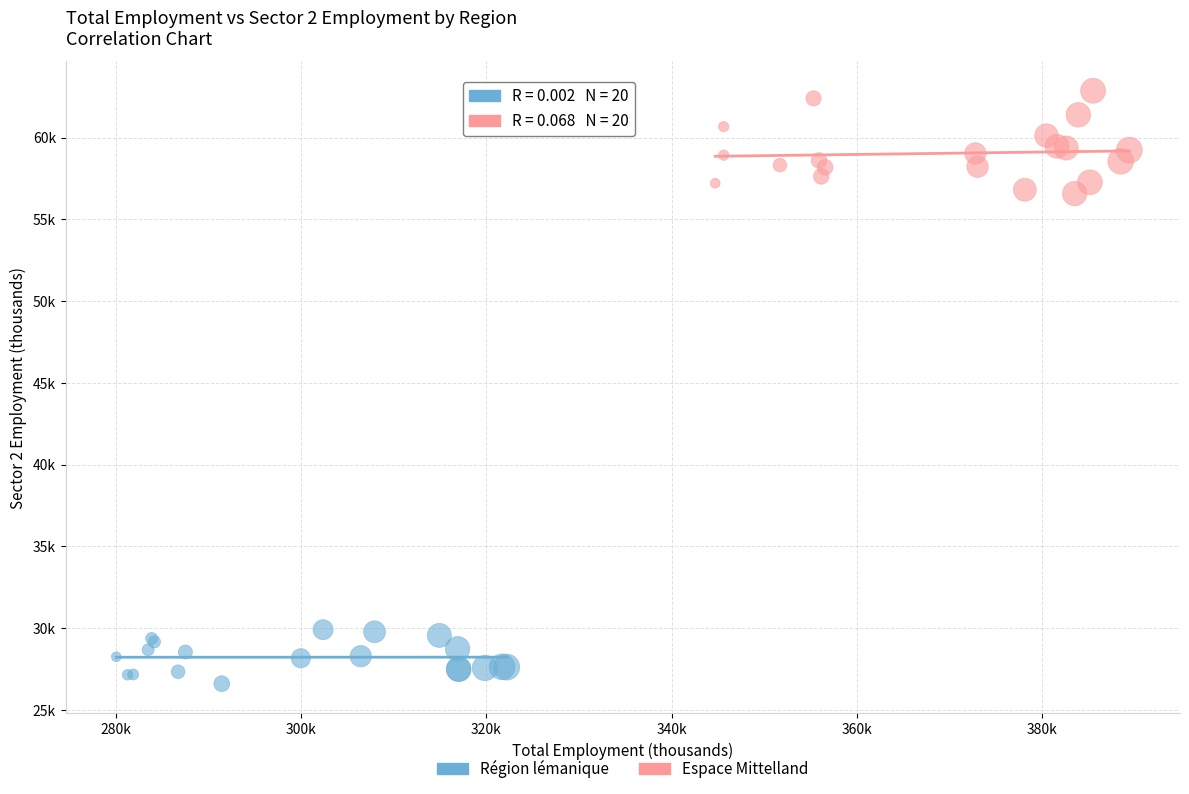

Which series has the largest Y range (max minus min)?

Espace Mittelland